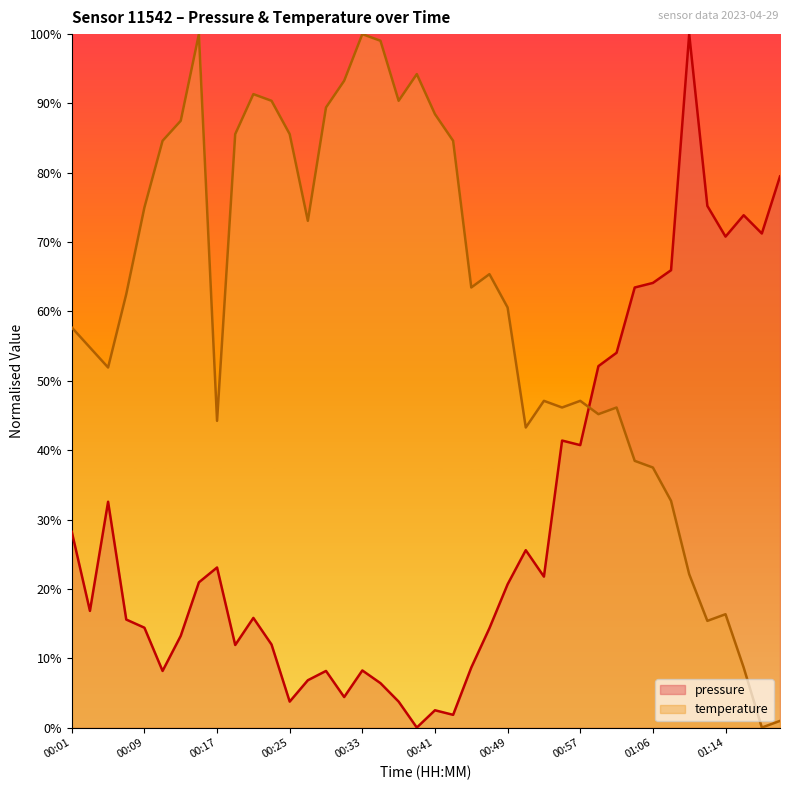

Which series has the largest range (max minus min)?

pressure